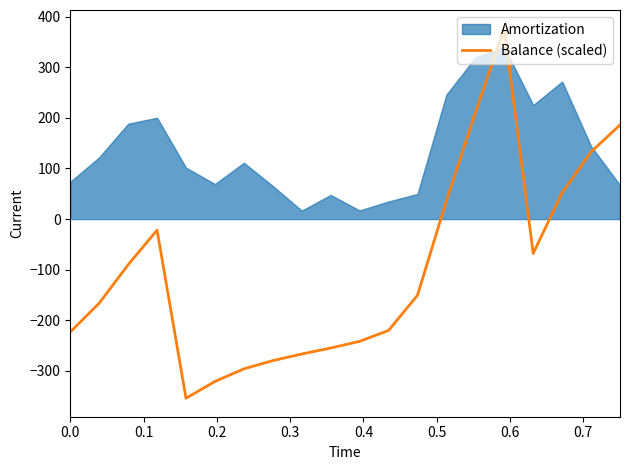

What is the lowest value of the Balance (scaled) series?

-353.9